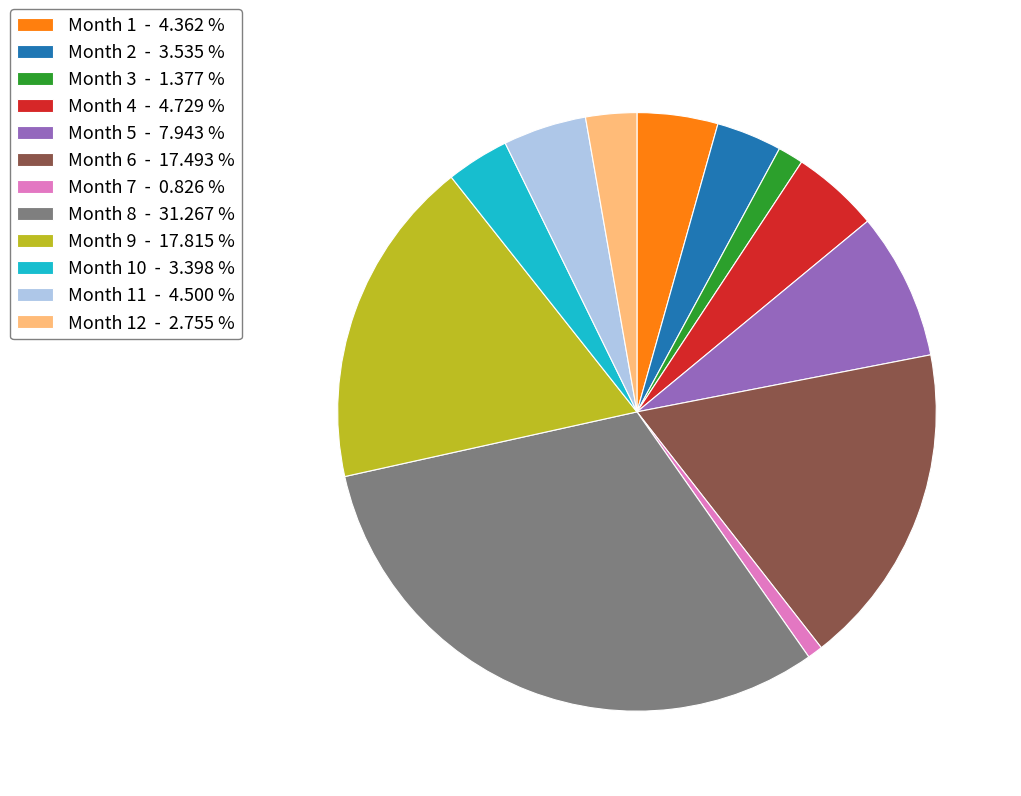

Which has a higher value, Month 2 - 3.535 % or Month 11 - 4.500 %?

Month 11 - 4.500 %